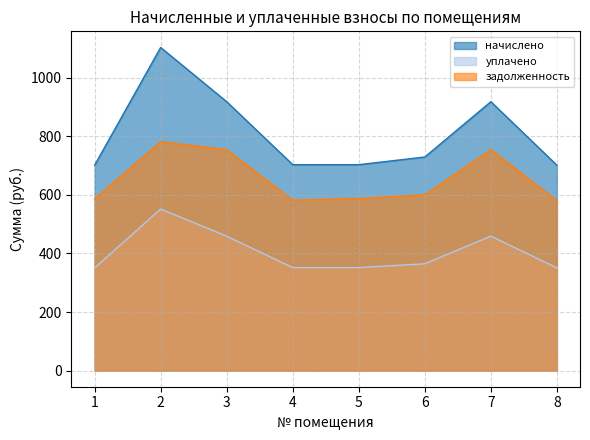

Is it true that задолженность equals 367.4 at 8?

False